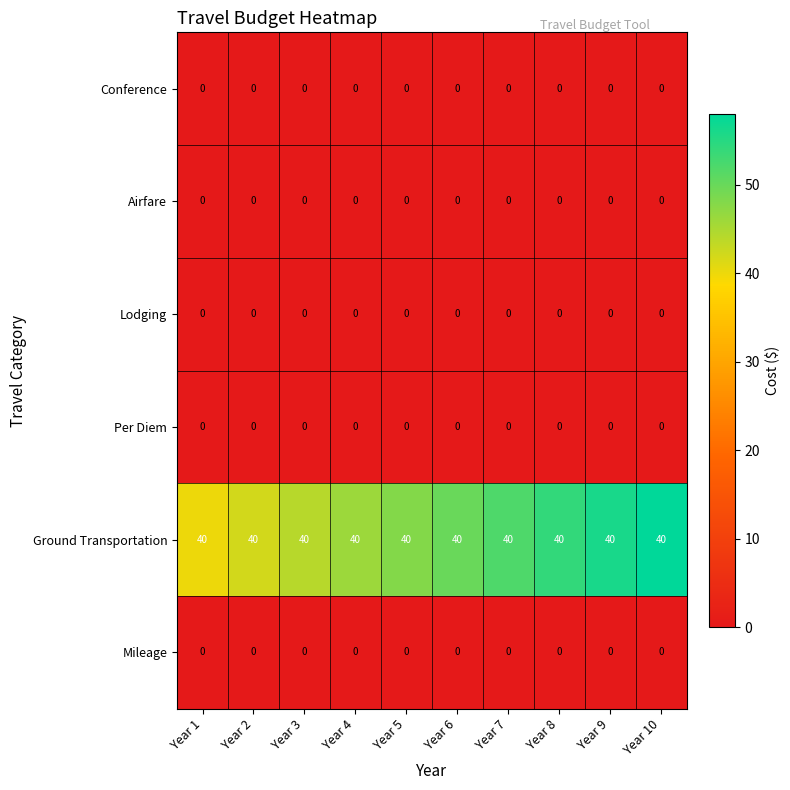

What is the average value of the Ground Transportation series?

40